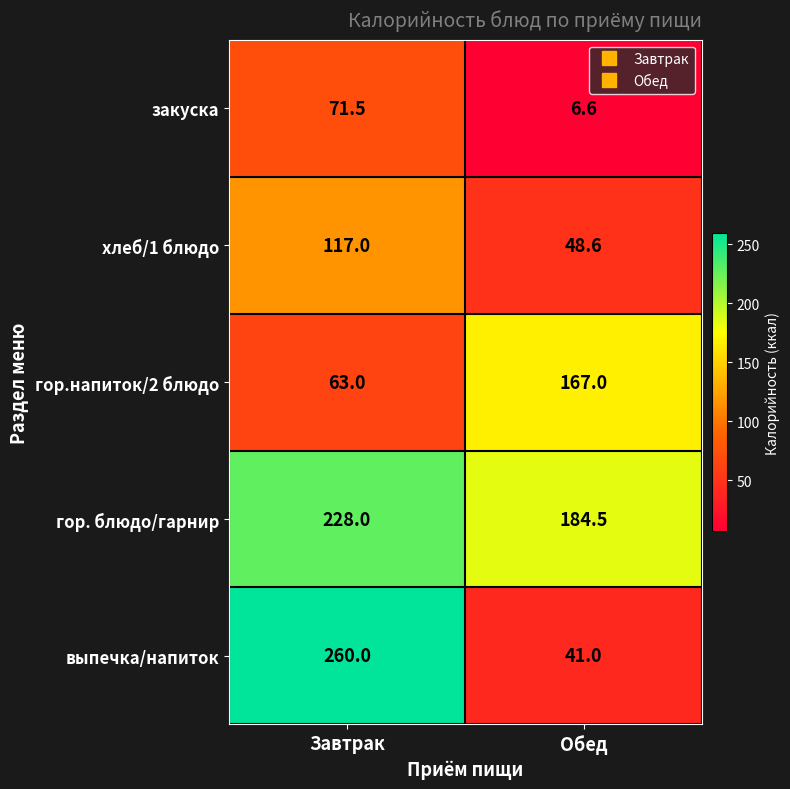

Rank the series at Завтрак from highest to lowest value.

выпечка/напиток, гор. блюдо/гарнир, хлеб/1 блюдо, закуска, гор.напиток/2 блюдо